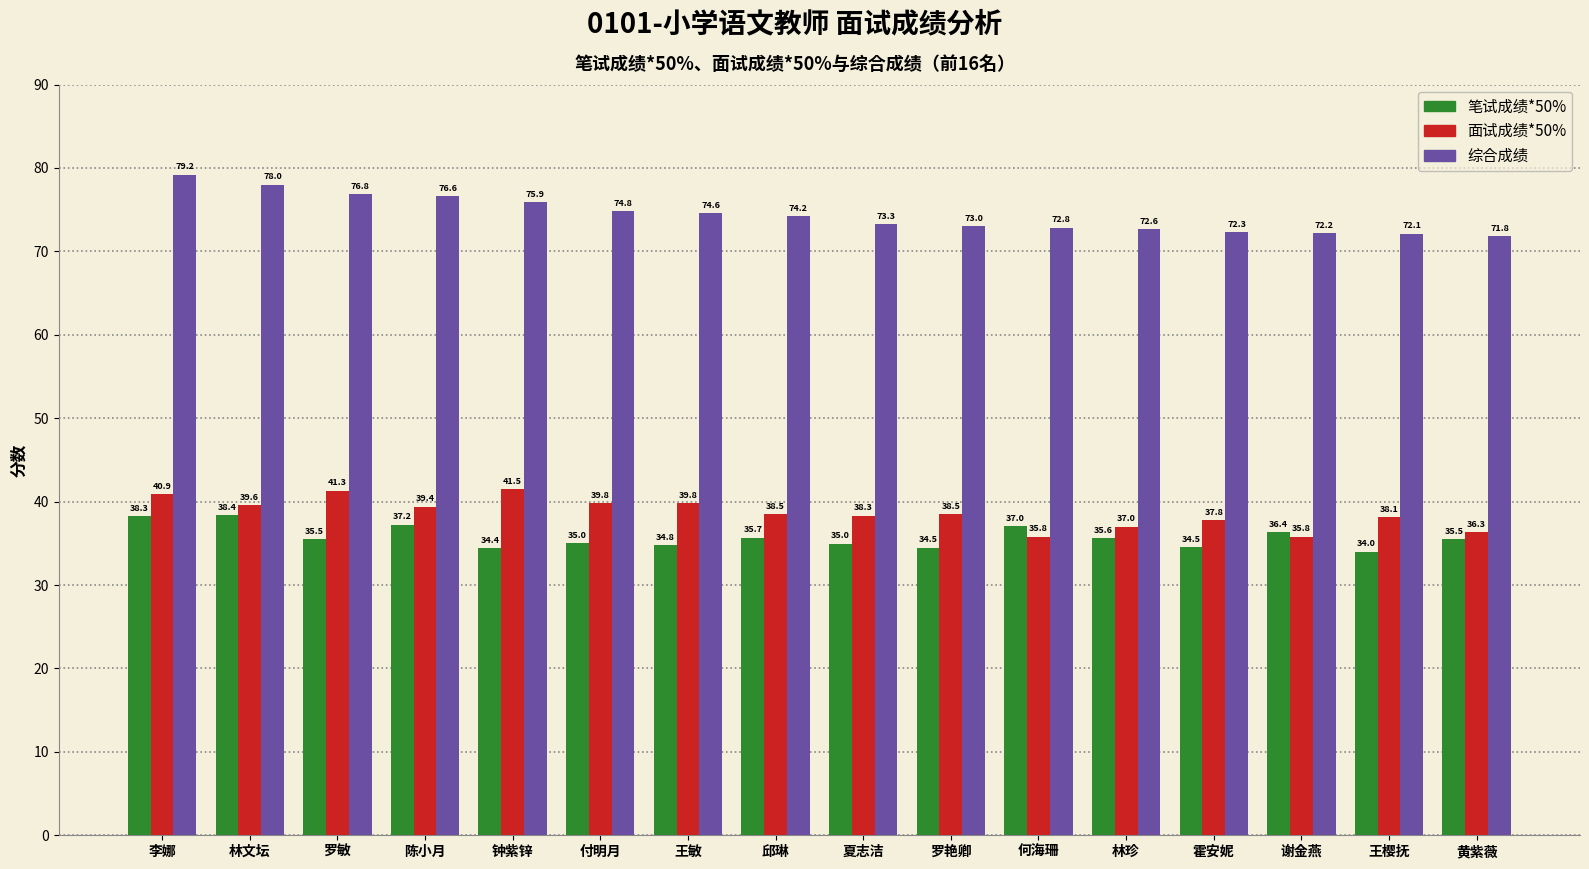

What are all the series names shown in the legend?

笔试成绩*50%, 面试成绩*50%, 综合成绩